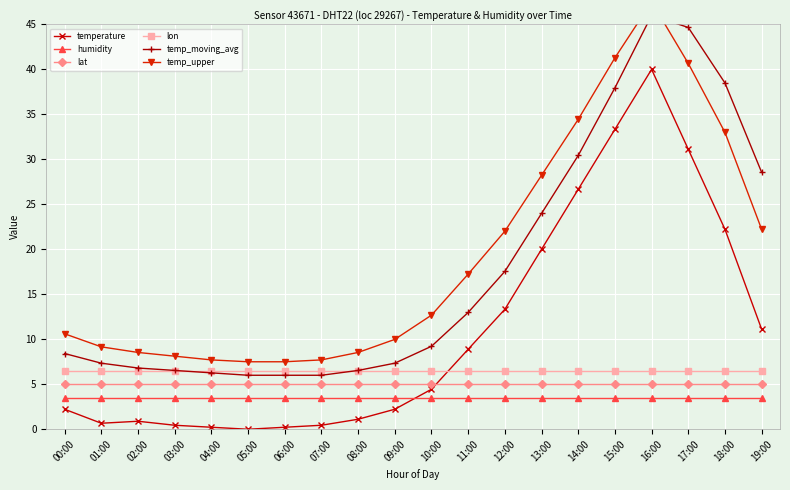

What is the difference between the second highest and second lowest values in the temp_upper series?

33.8